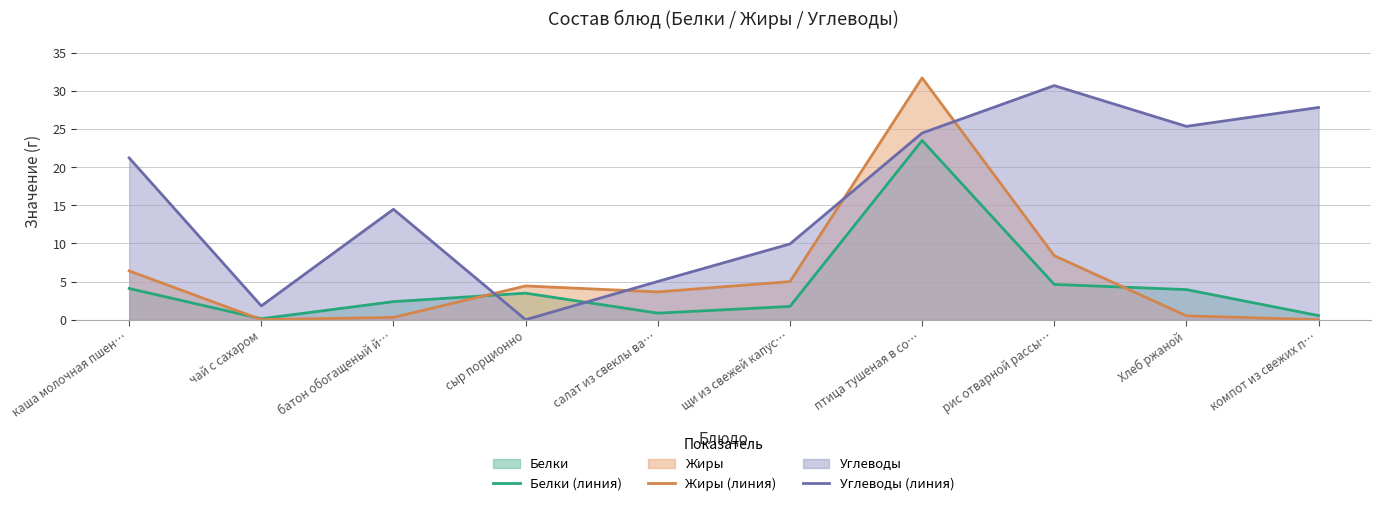

Reading right to left, extract all data points from this chart.

Белки (линия): компот из свежих п…=0.5	Хлеб ржаной=4.0	рис отварной рассы…=4.6	птица тушеная в со…=23.5	щи из свежей капус…=1.7	салат из свеклы ва…=0.9	сыр порционно=3.5	батон обогащеный й…=2.4	чай с сахаром=0.1	каша молочная пшен…=4.1
Жиры (линия): компот из свежих п…=0.0	Хлеб ржаной=0.5	рис отварной рассы…=8.4	птица тушеная в со…=31.7	щи из свежей капус…=5.0	салат из свеклы ва…=3.6	сыр порционно=4.4	батон обогащеный й…=0.3	чай с сахаром=0.0	каша молочная пшен…=6.4
Углеводы (линия): компот из свежих п…=27.9	Хлеб ржаной=25.4	рис отварной рассы…=30.7	птица тушеная в со…=24.5	щи из свежей капус…=9.9	салат из свеклы ва…=5.0	сыр порционно=0.0	батон обогащеный й…=14.5	чай с сахаром=1.8	каша молочная пшен…=21.2